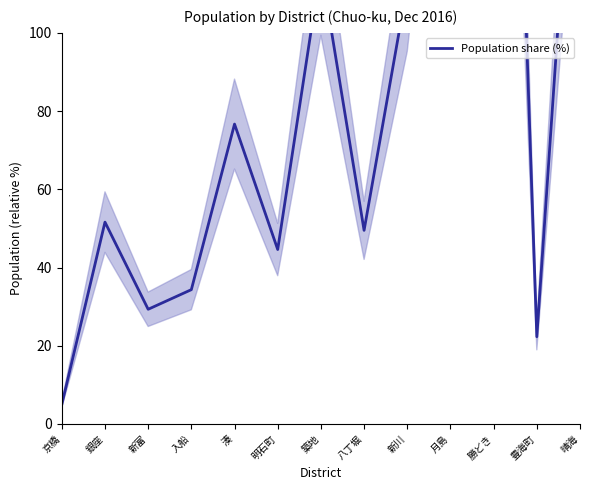

Does the chart have visible grid lines?

No